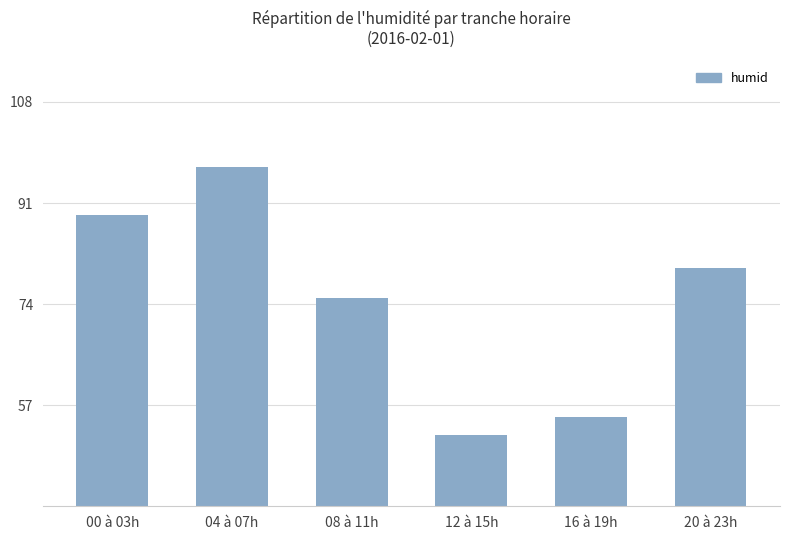

What is the difference between the maximum and minimum values?

45